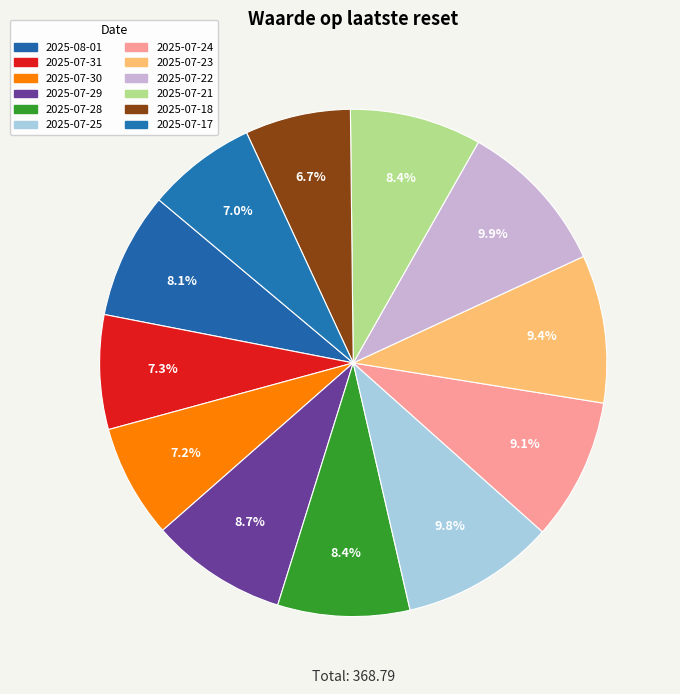

Does 2025-07-25 account for over 50% of the chart?

No